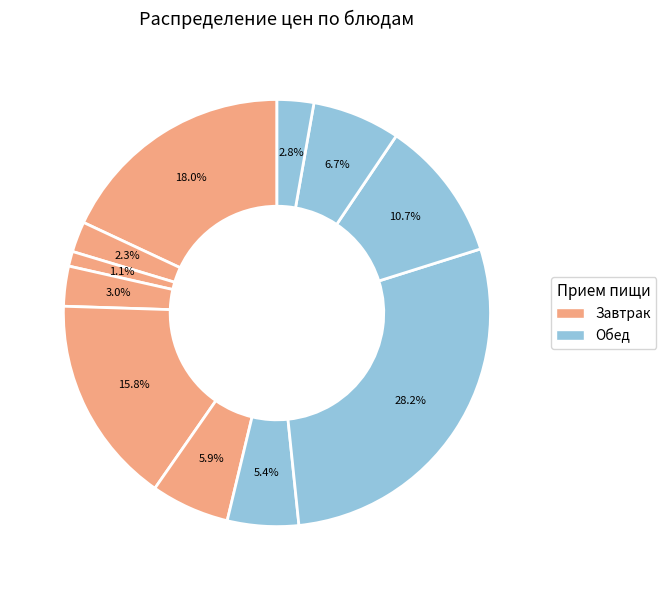

Count the number of slices in the pie.

11